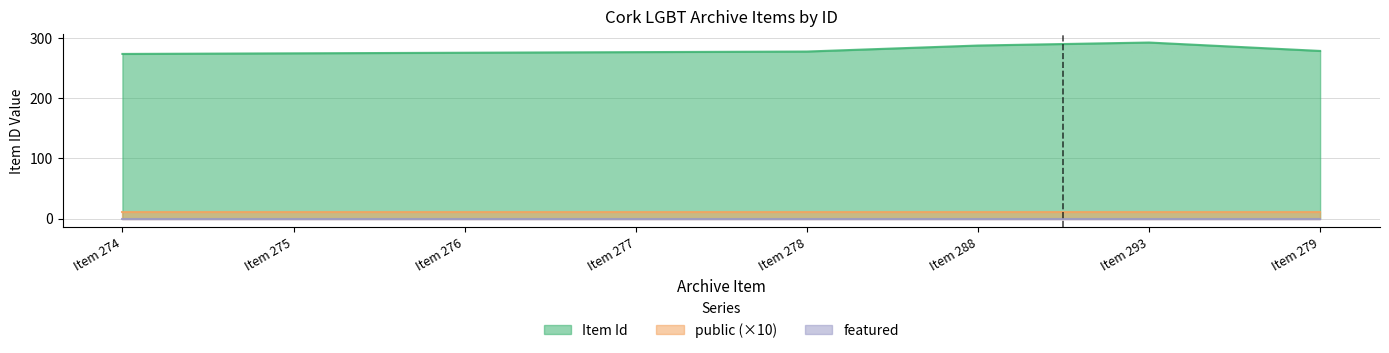

Reading right to left, extract all data points from this chart.

Item Id: 2020-02=279	2020-02-21=293	2020-02-21=288	2020-02=278	2020-02-21=277	2020-02-21=276	2020-02-21=275	2020-02-21=274
public: 2020-02=1	2020-02-21=1	2020-02-21=1	2020-02=1	2020-02-21=1	2020-02-21=1	2020-02-21=1	2020-02-21=1
featured: 2020-02=0	2020-02-21=0	2020-02-21=0	2020-02=0	2020-02-21=0	2020-02-21=0	2020-02-21=0	2020-02-21=0